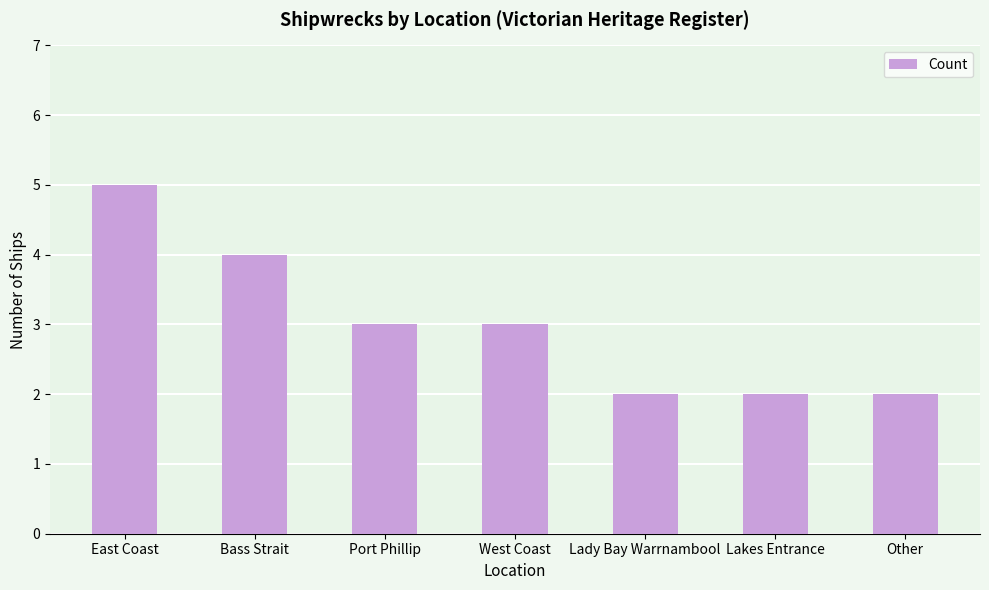

Reading left to right, extract all data points from this chart.

East Coast=5	Bass Strait=4	Port Phillip=3	West Coast=3	Lady Bay Warrnambool=2	Lakes Entrance=2	Other=2